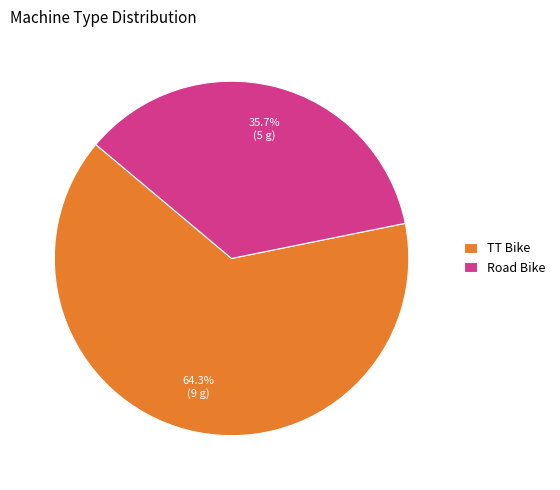

Rank the categories by value from highest to lowest.

TT Bike, Road Bike